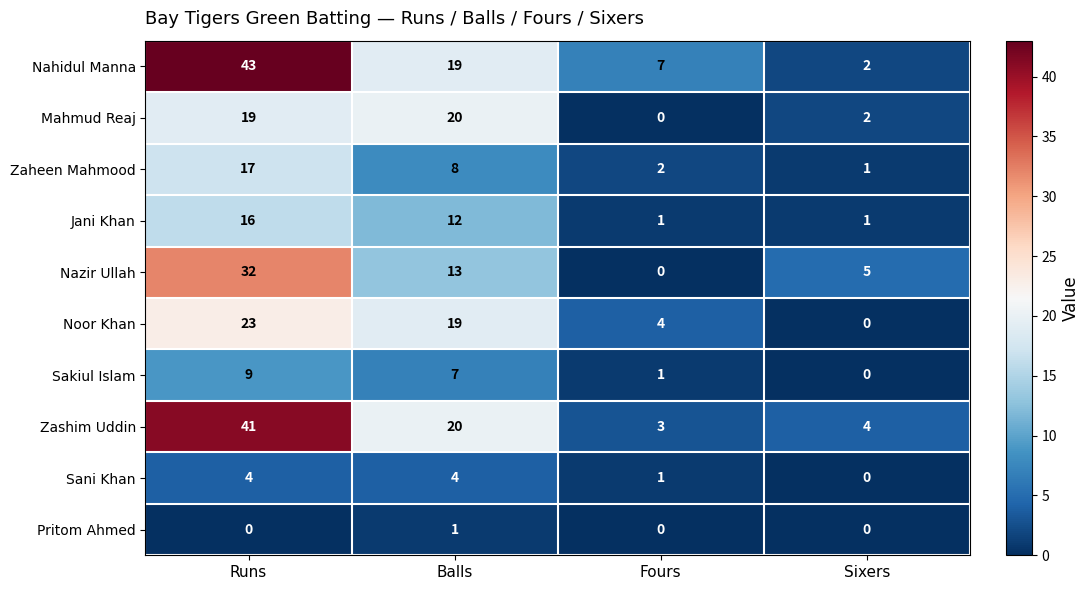

Is it true that Sakiul Islam equals 7 at Balls?

True